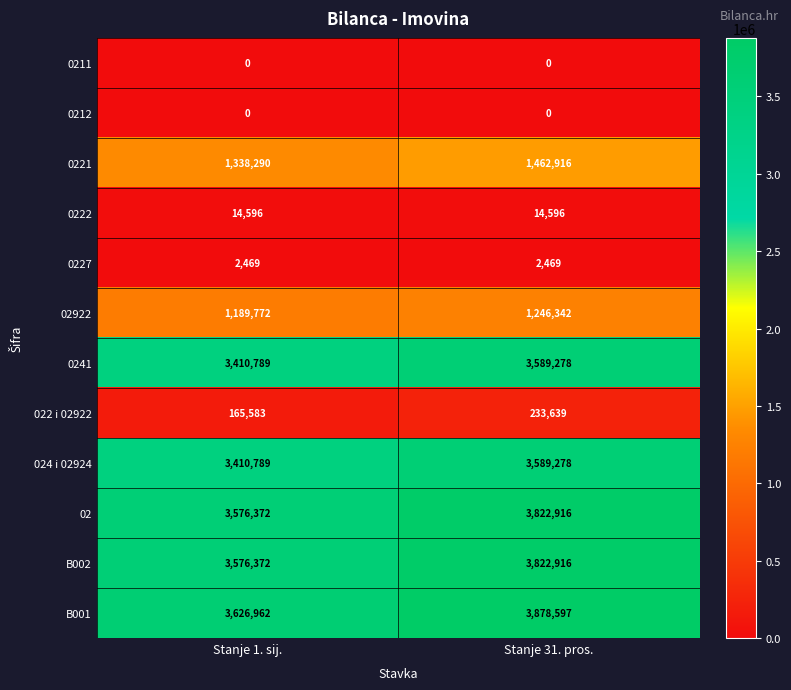

Is the value of 024 i 02924 at Stanje 31. pros. greater than the value of 02 at Stanje 1. sij.?

Yes